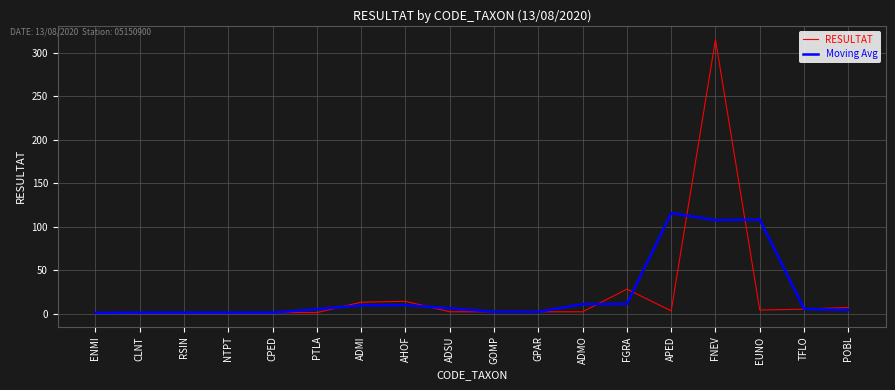

Rank the series by their maximum value, from lowest to highest.

Moving Avg, RESULTAT